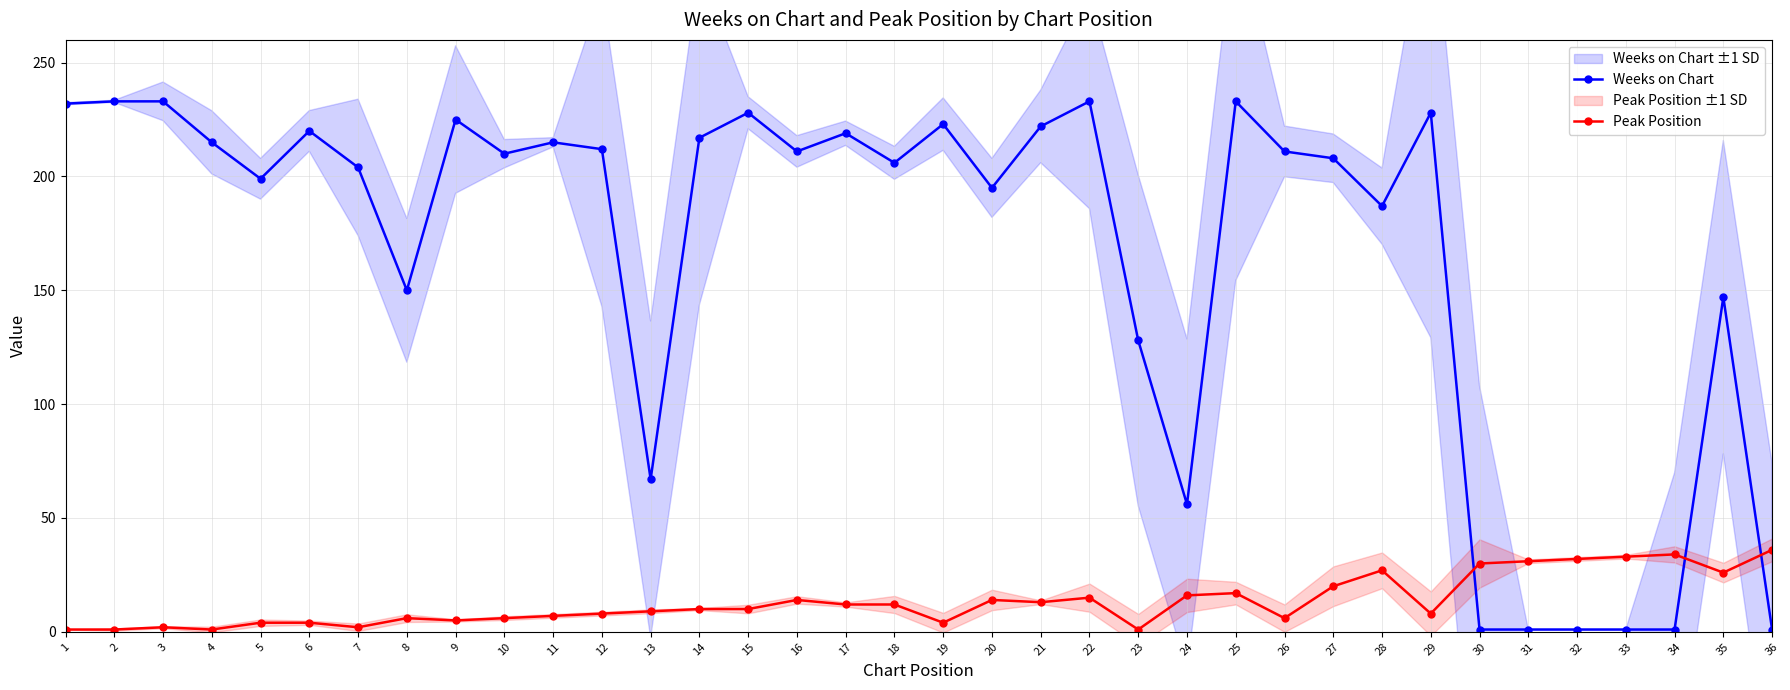

Where is Peak Position nearest to the value 18?

25